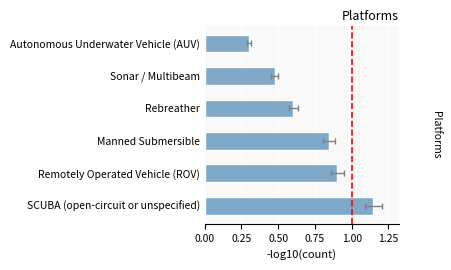

What is the difference between the values at Remotely Operated Vehicle (ROV) and SCUBA (open-circuit or unspecified)?

0.2